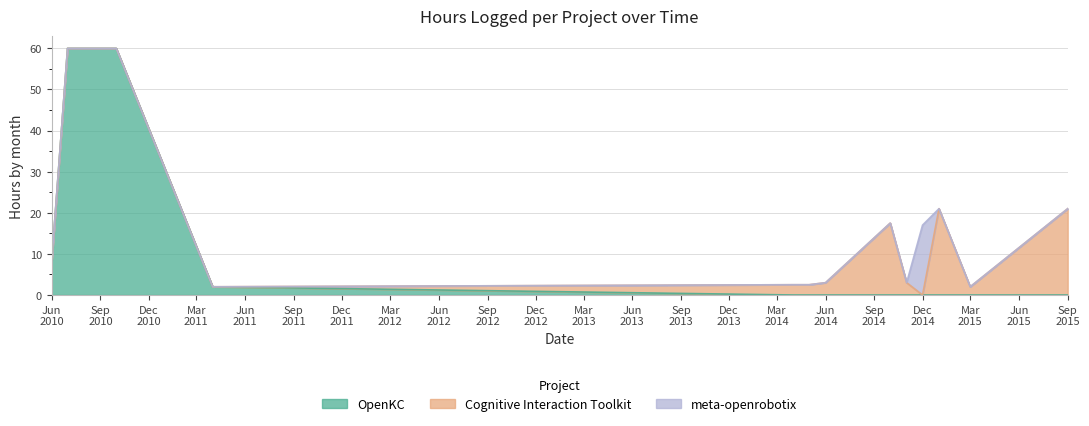

At which category is the sum across all series the highest?

2010-07